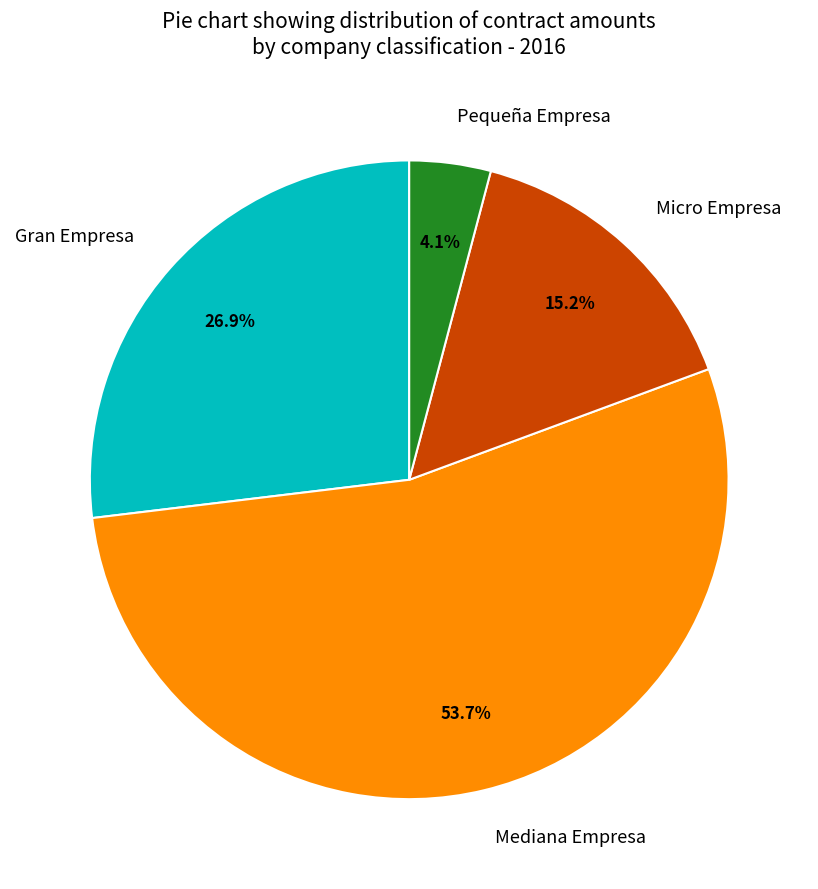

Which slice is the smallest?

Pequeña Empresa